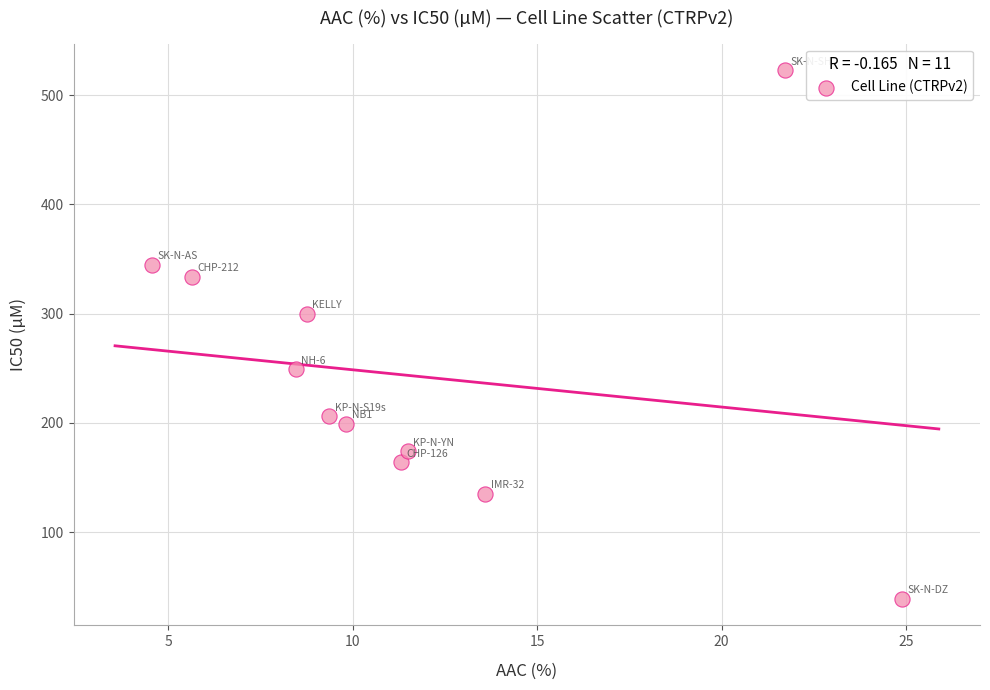

What Y value in the scatter plot is closest to 280?

300.0